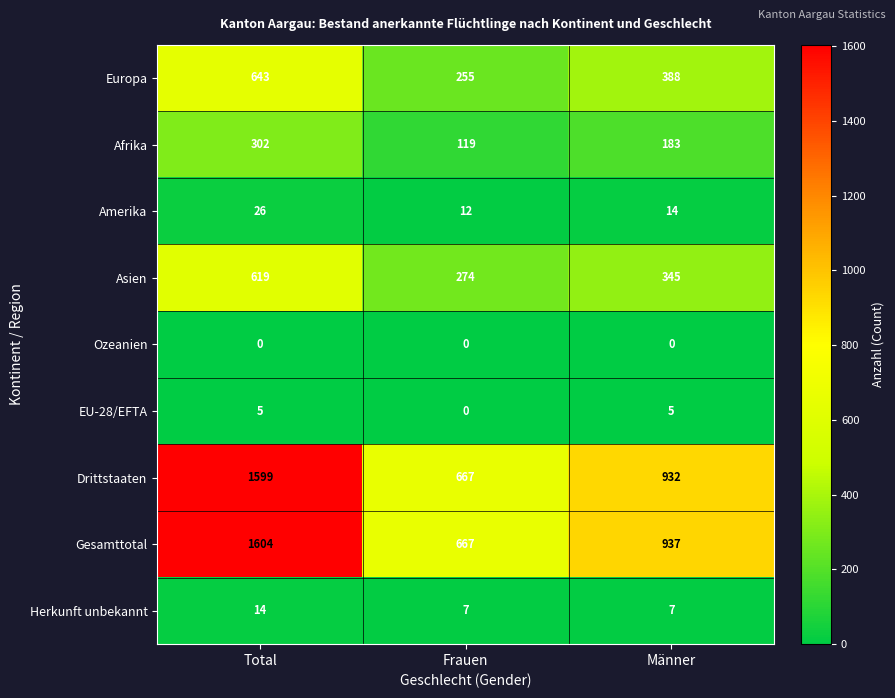

At which label does Europa first exceed 388?

Total